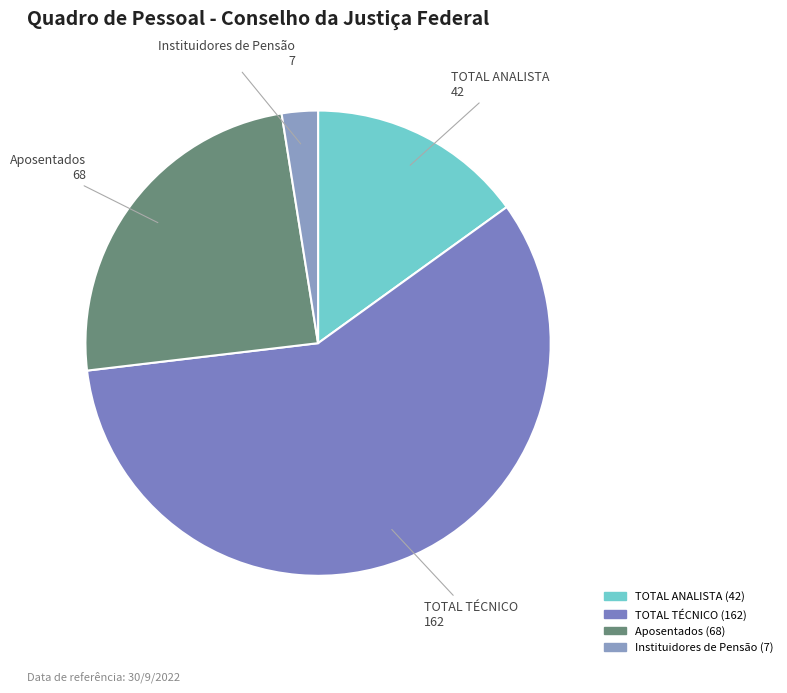

What is the ratio of the value at TOTAL TÉCNICO to the value at TOTAL ANALISTA?

3.9